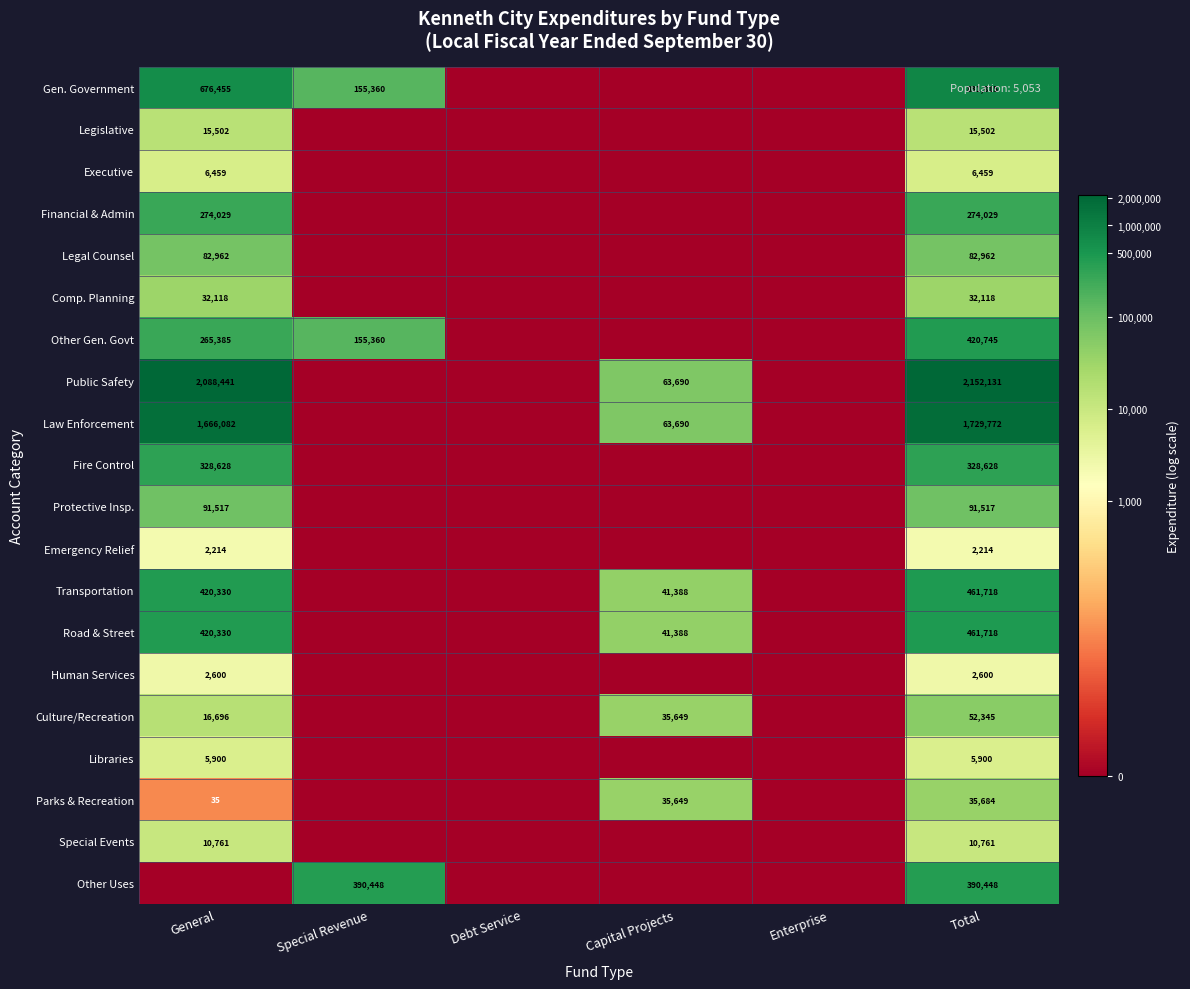

At which category does the chart reach its peak across all series?

Total